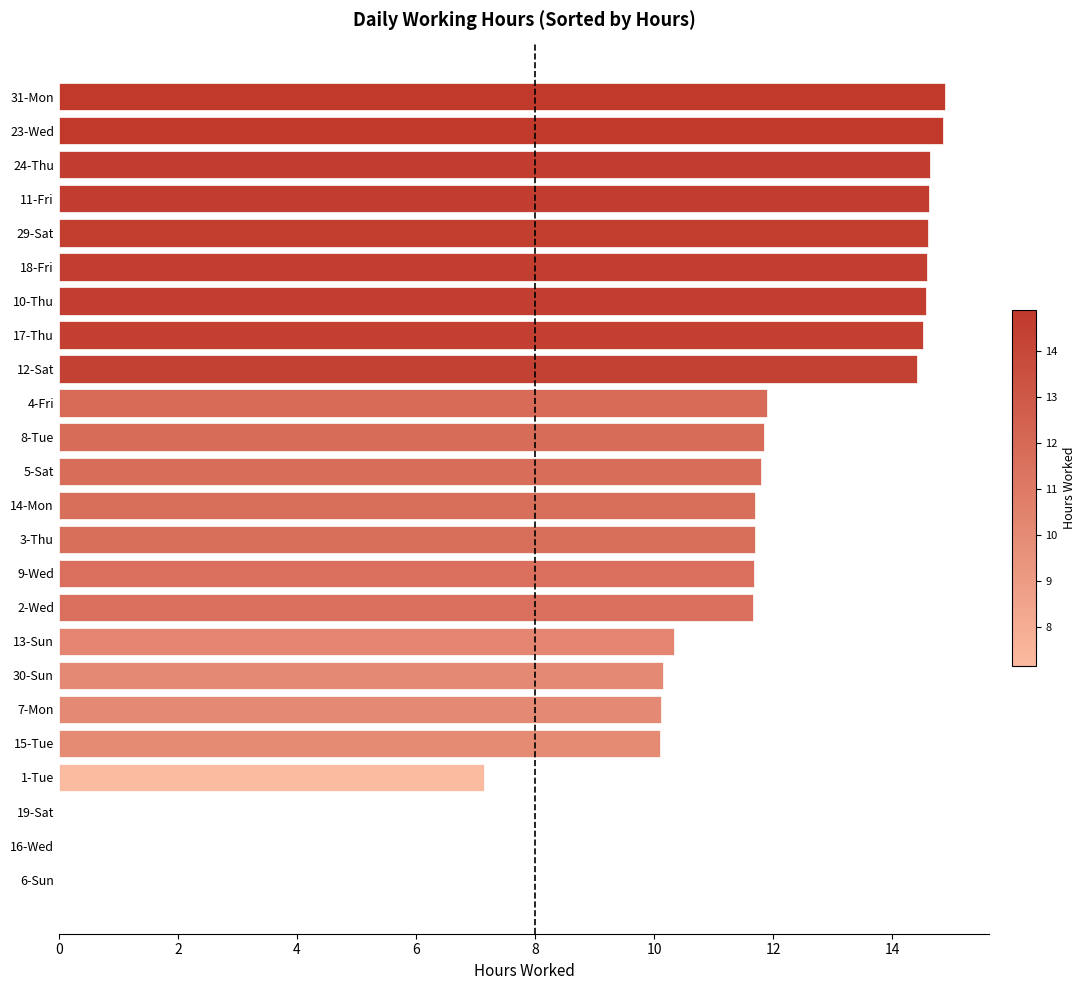

What is the change in value from 30-Sun to 10-Thu?

+4.4